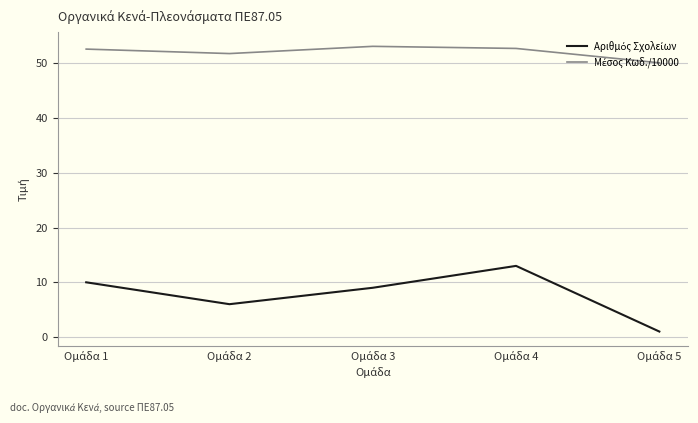

What is the maximum value shown in the chart?

53.1